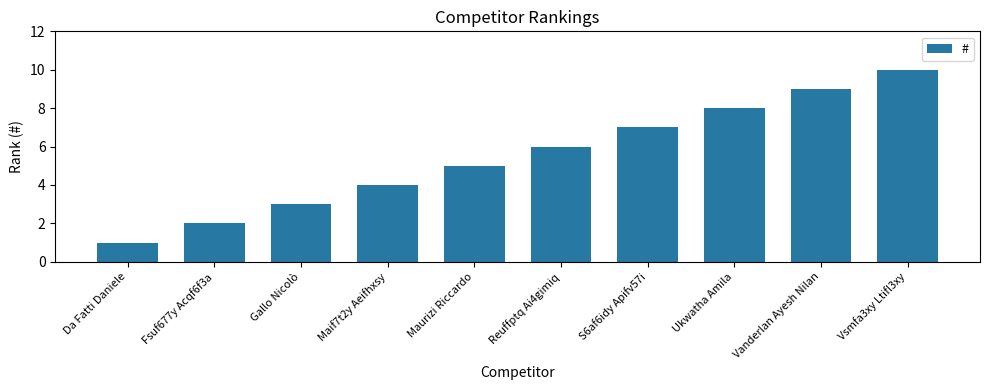

What is the maximum value shown in the chart?

10